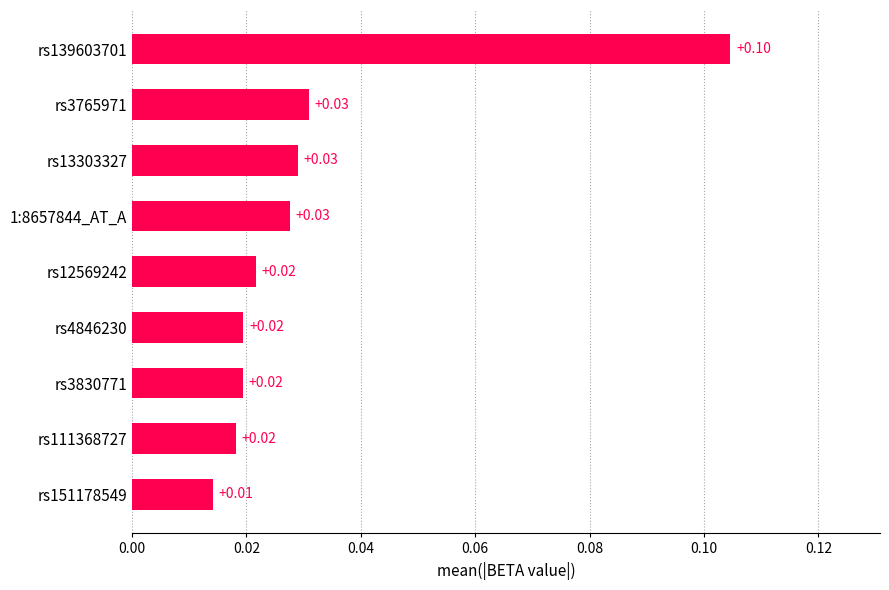

What is the sum of all values?

0.3